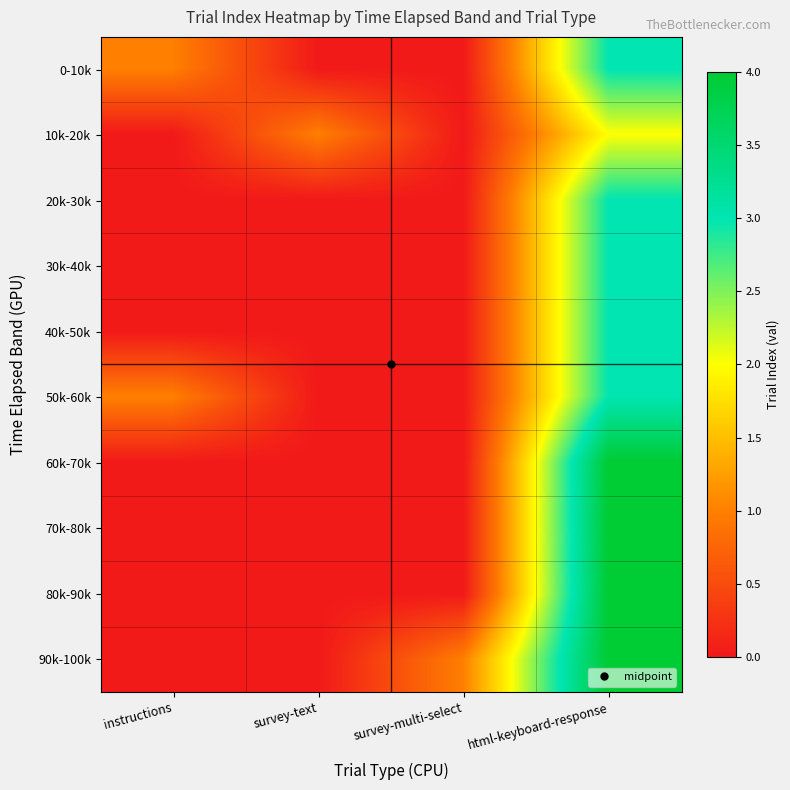

At how many categories does at least one series exceed 0?

4